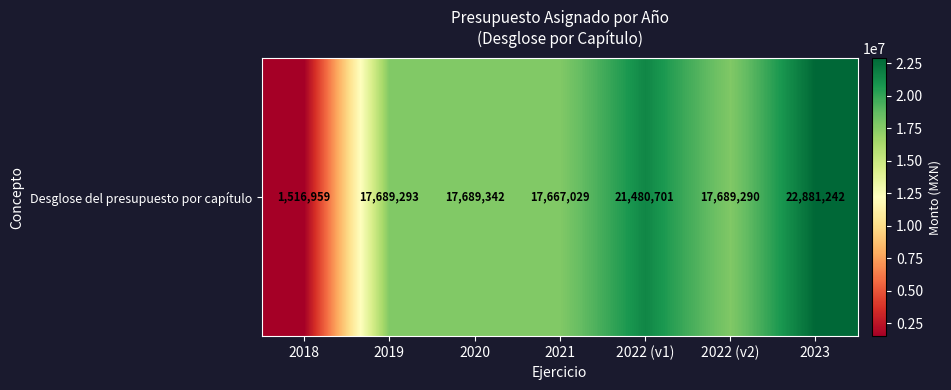

Rank the categories by value from highest to lowest.

2023, 2022 (v1), 2020, 2019, 2022 (v2), 2021, 2018